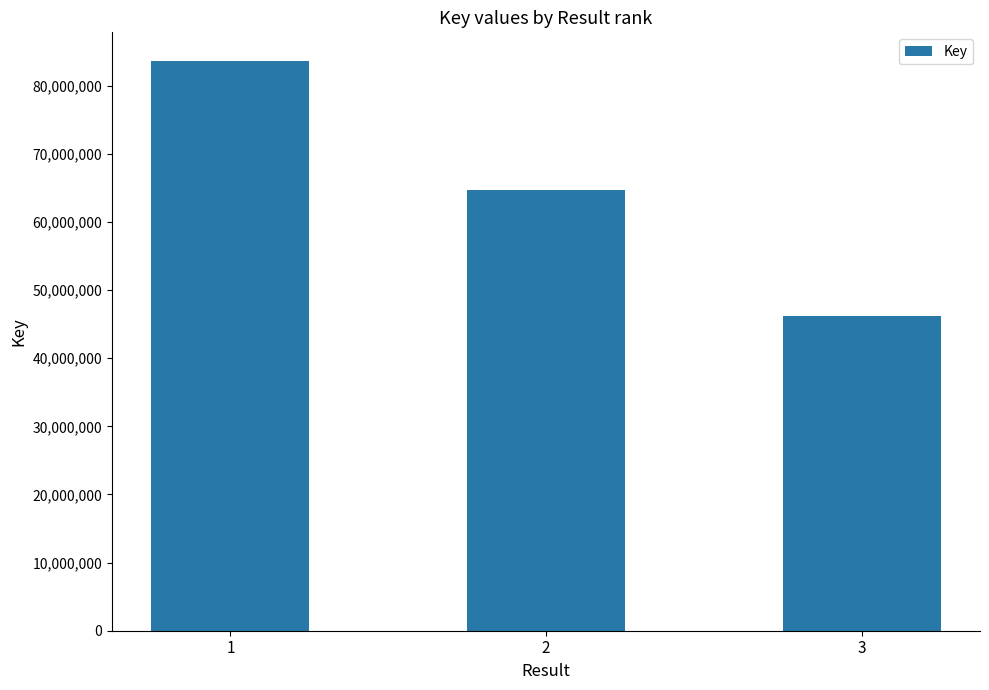

Where is the data nearest to the value 64918071?

2